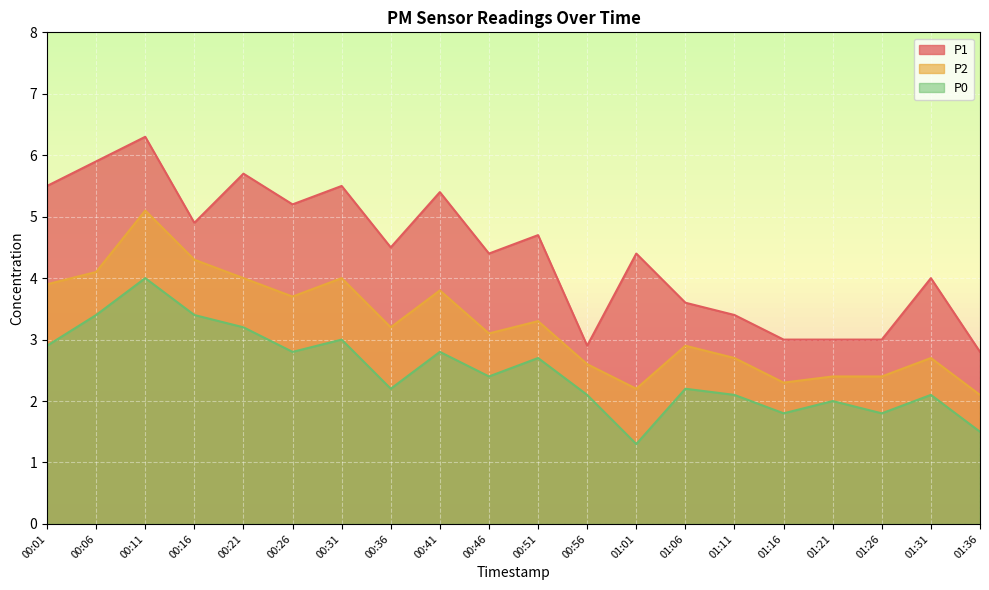

True or false: P0 and P2 cross at least once.

False